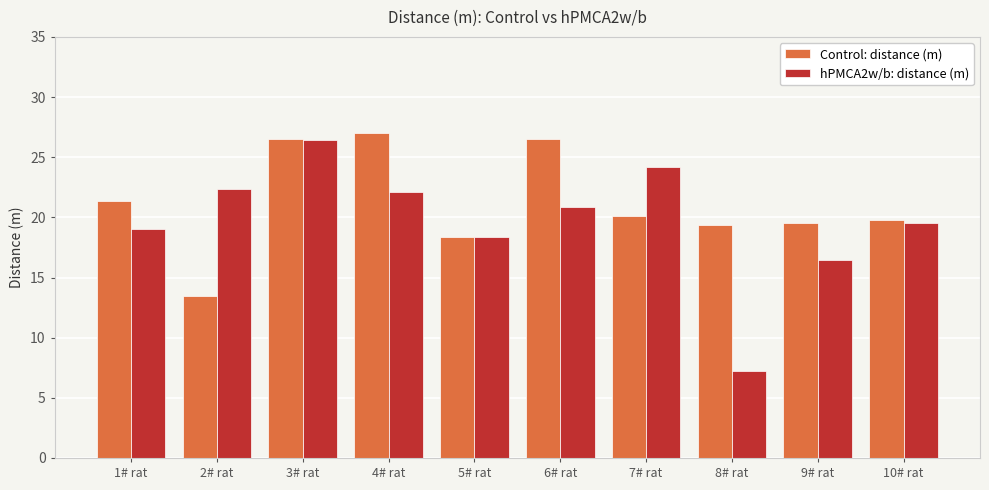

Reading right to left, extract all data points from this chart.

Control: distance (m): 19.7	19.6	19.4	20.1	26.5	18.4	27.0	26.5	13.4	21.4
hPMCA2w/b: distance (m): 19.5	16.5	7.2	24.2	20.9	18.4	22.1	26.4	22.3	19.0